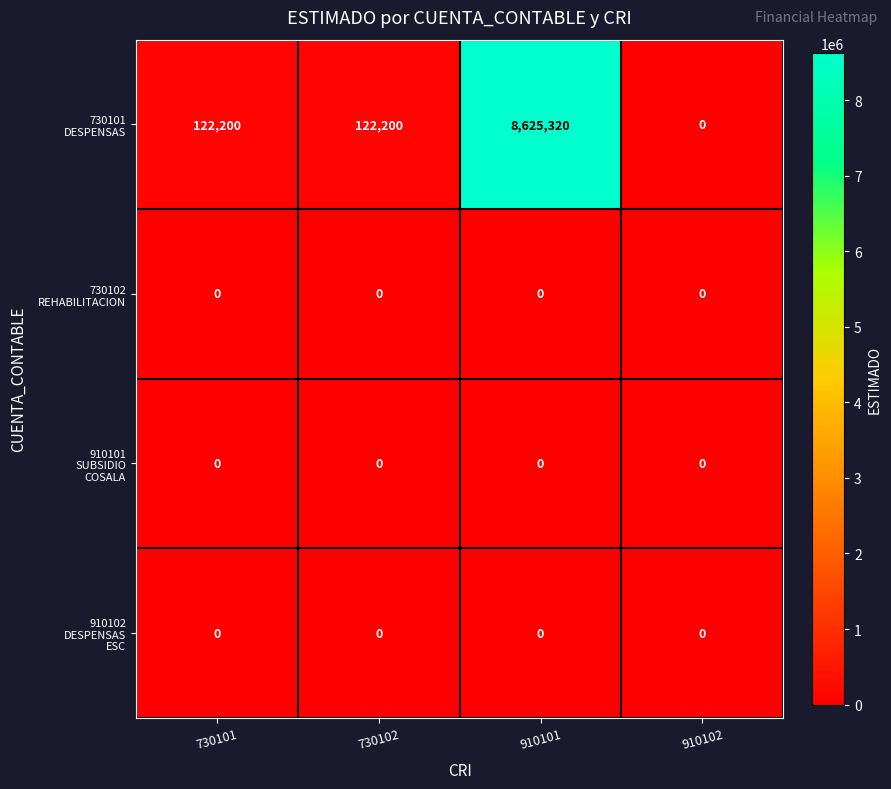

What is the difference between the highest and lowest values at 730101?

122200